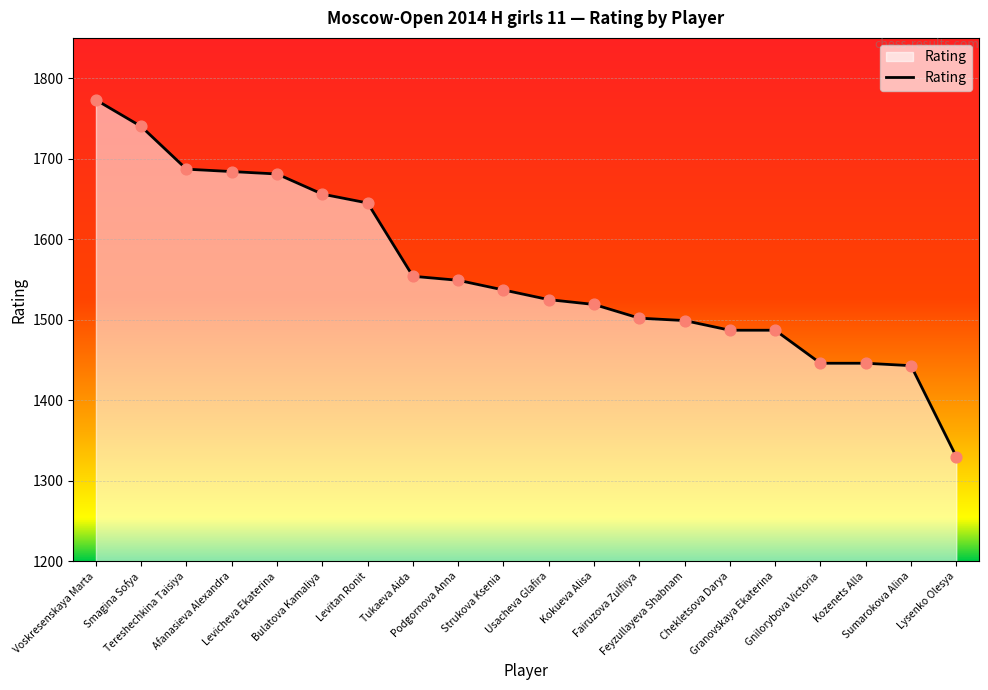

What is the change in value from Bulatova Kamaliya to Lysenko Olesya?

-326